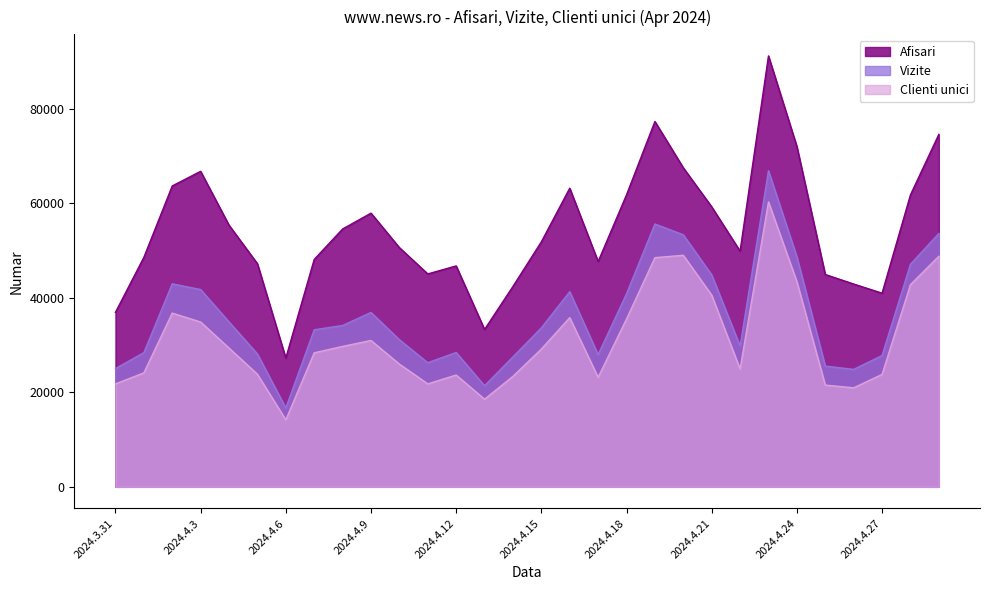

Which series has the largest range (max minus min)?

Afisari